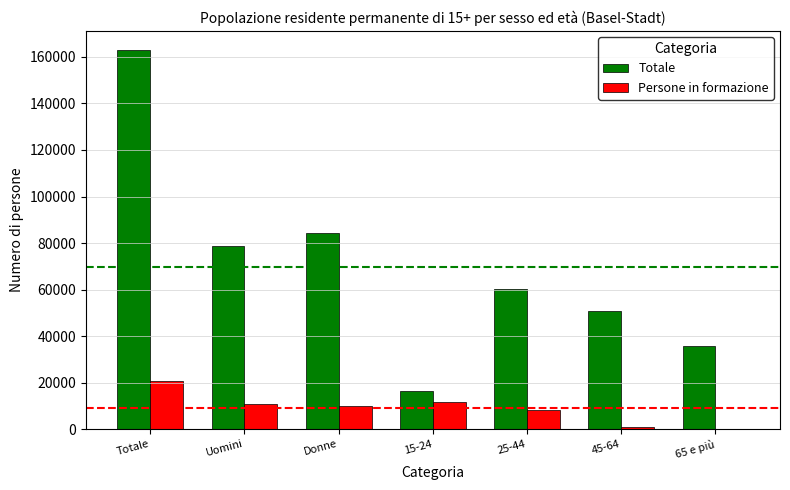

Which series has the largest total across all categories?

Totale